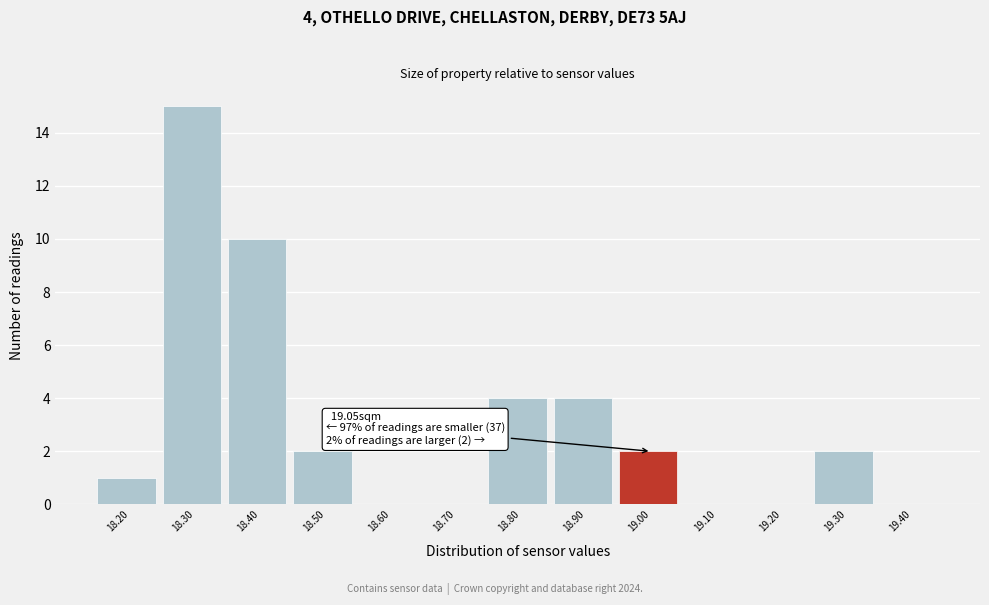

Reading left to right, list all the values displayed in this chart.

18.20=1	18.30=15	18.40=10	18.50=2	18.60=0	18.70=0	18.80=4	18.90=4	19.00=2	19.10=0	19.20=0	19.30=2	19.40=0